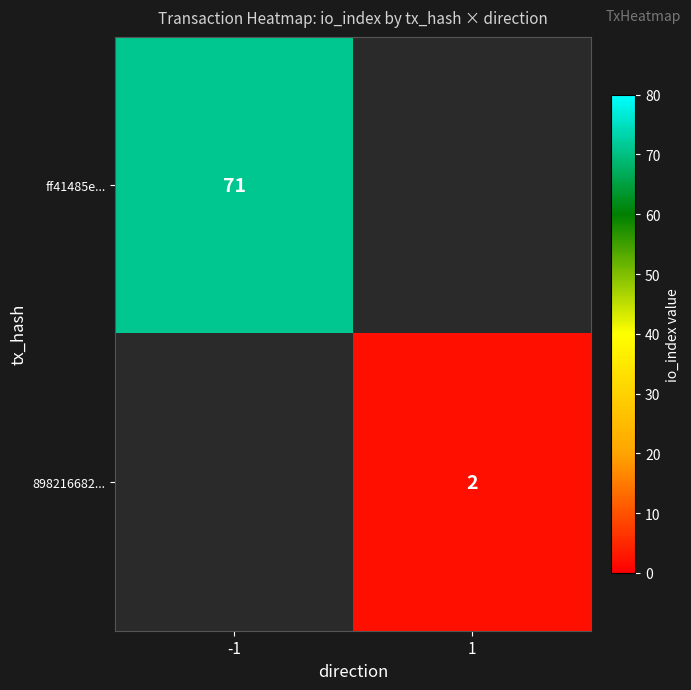

True or false: 898216682... has a value of 2 at 1.

True